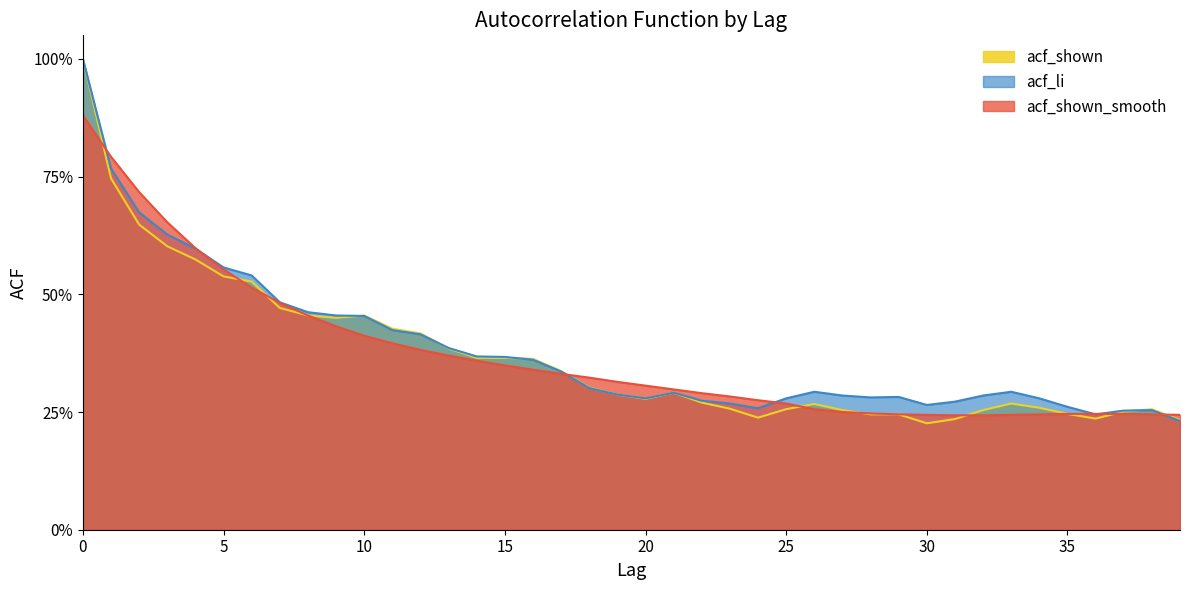

Which series ends up on top after the final intersection of acf_li and acf_shown_smooth?

acf_shown_smooth